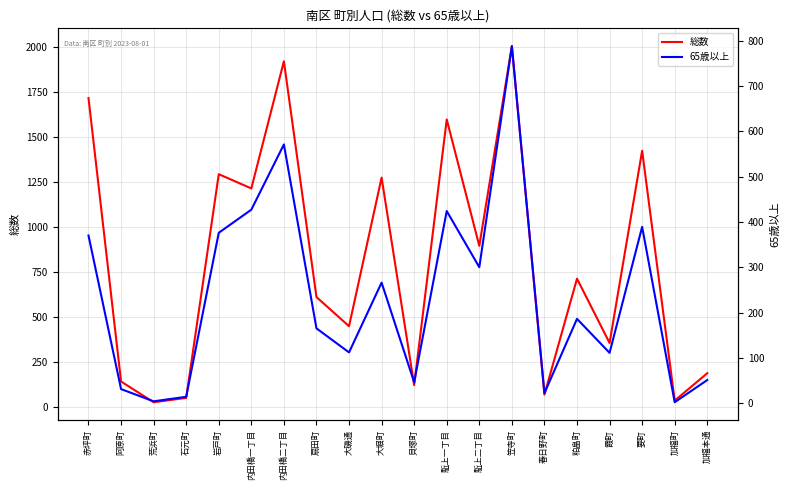

Where is 65歳以上 nearest to the value 395?

要町